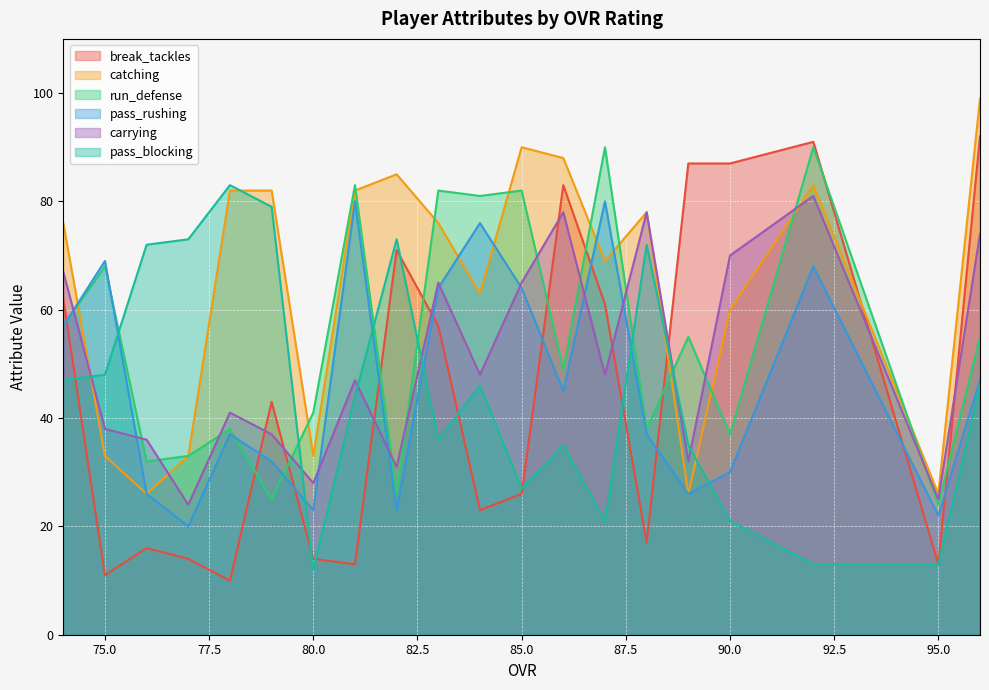

At how many categories does at least one series exceed 79?

13